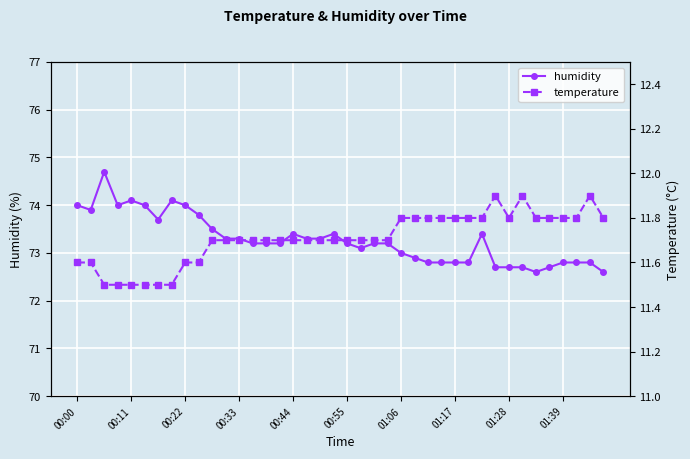

How many lines are shown in the chart?

2